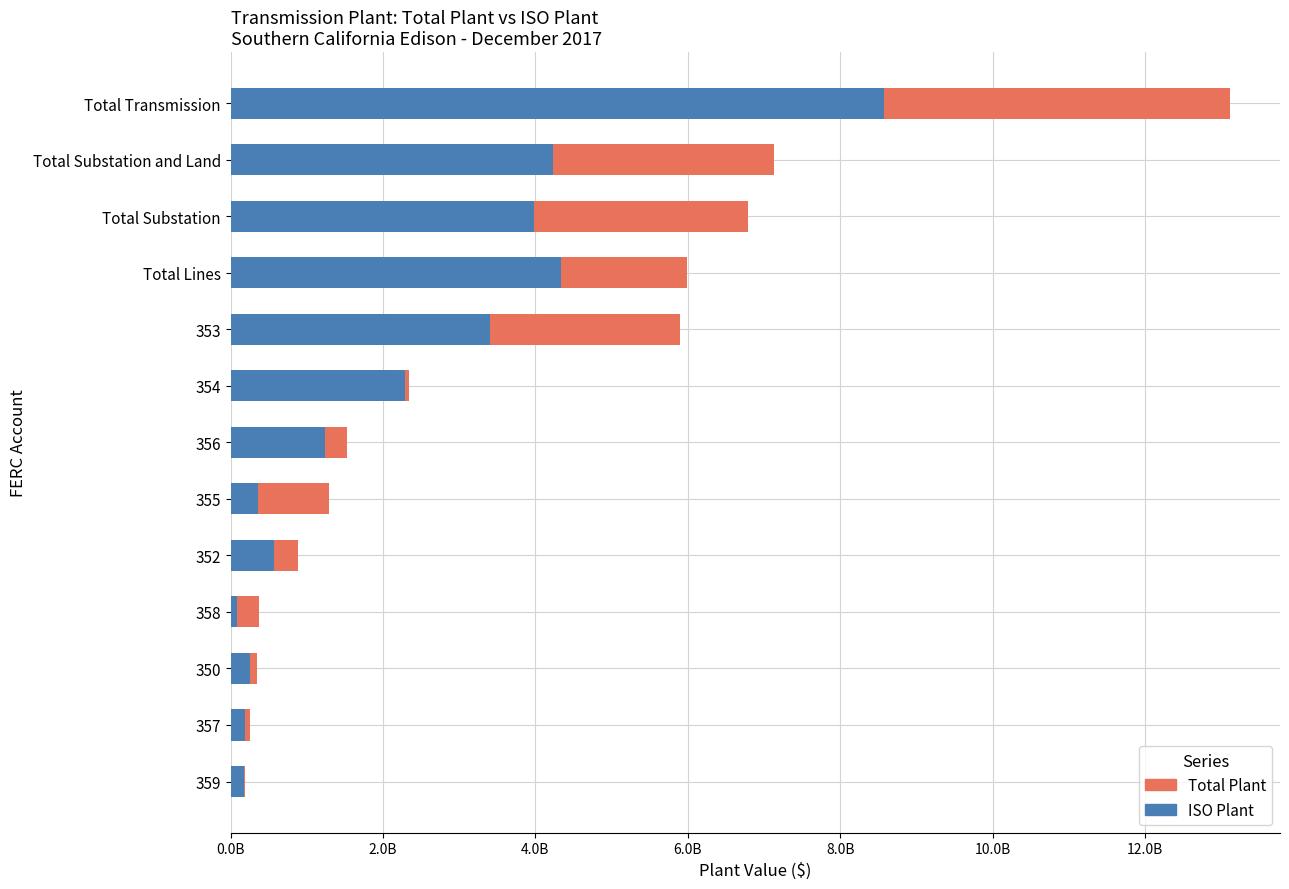

What is the maximum value for Total Plant?

13112976580.0